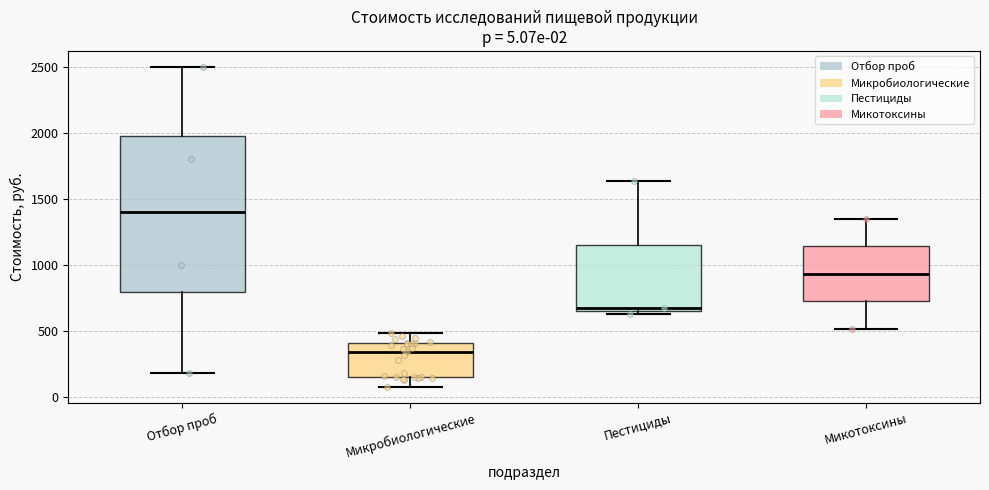

Which box has the highest median line?

Отбор проб